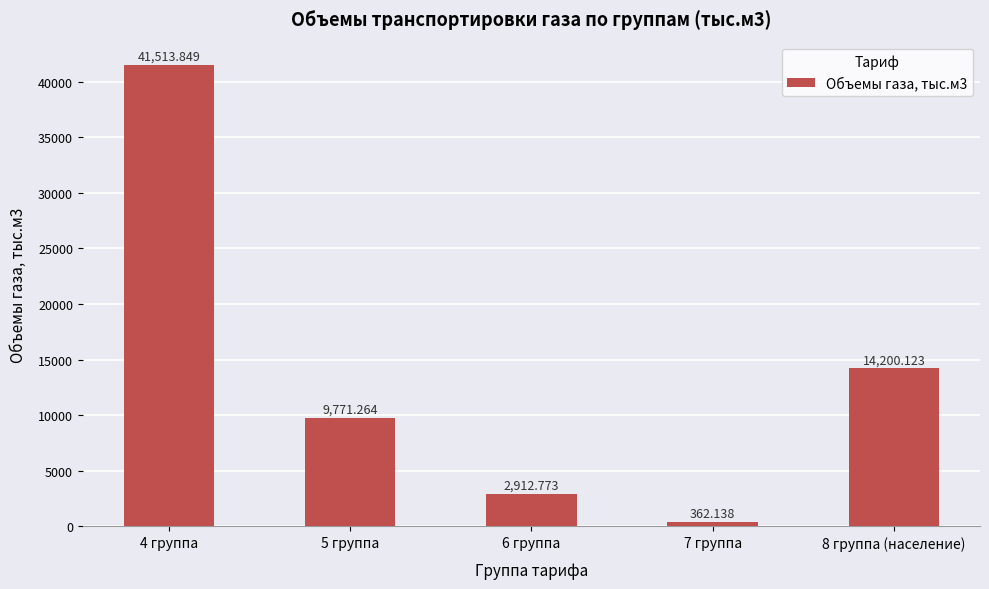

List the labels in order of value, largest first.

4 группа, 8 группа (население), 5 группа, 6 группа, 7 группа